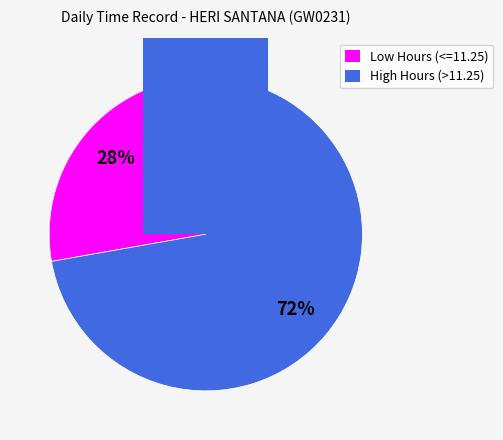

The 28-May slice represents 1% of the pie. True or false?

False